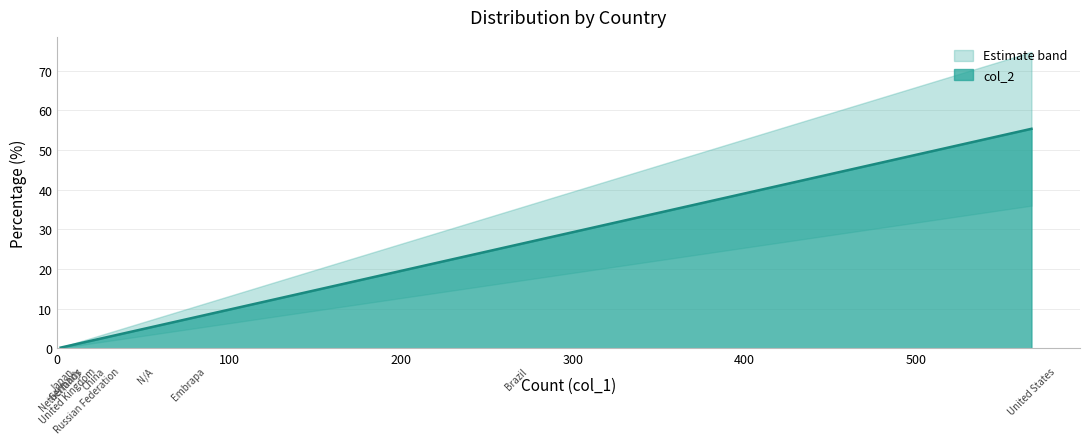

What is the ratio of the value at United States to the value at Russian Federation?

33.4